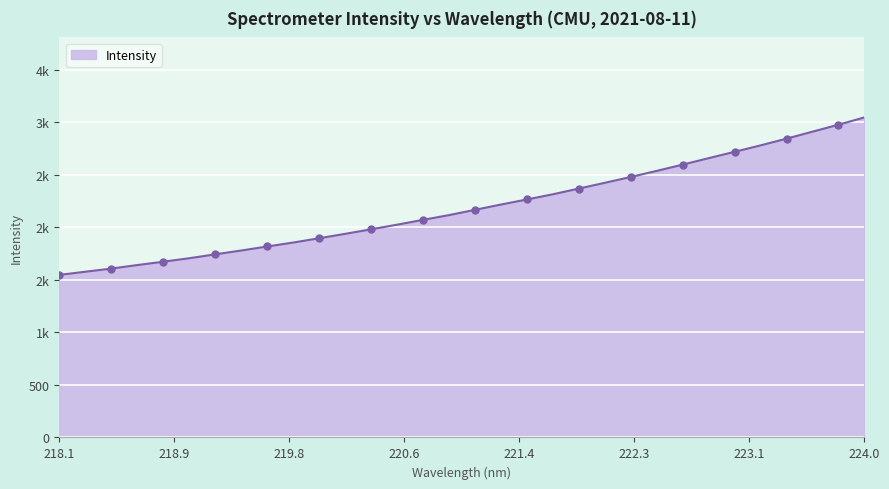

How many lines are shown in the chart?

1